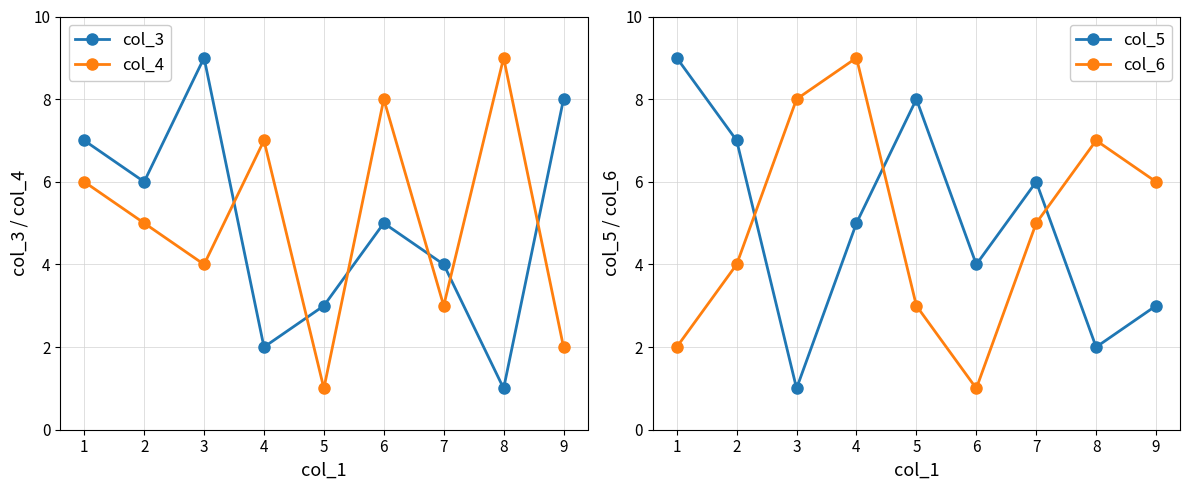

At how many categories does at least one series exceed 5?

9